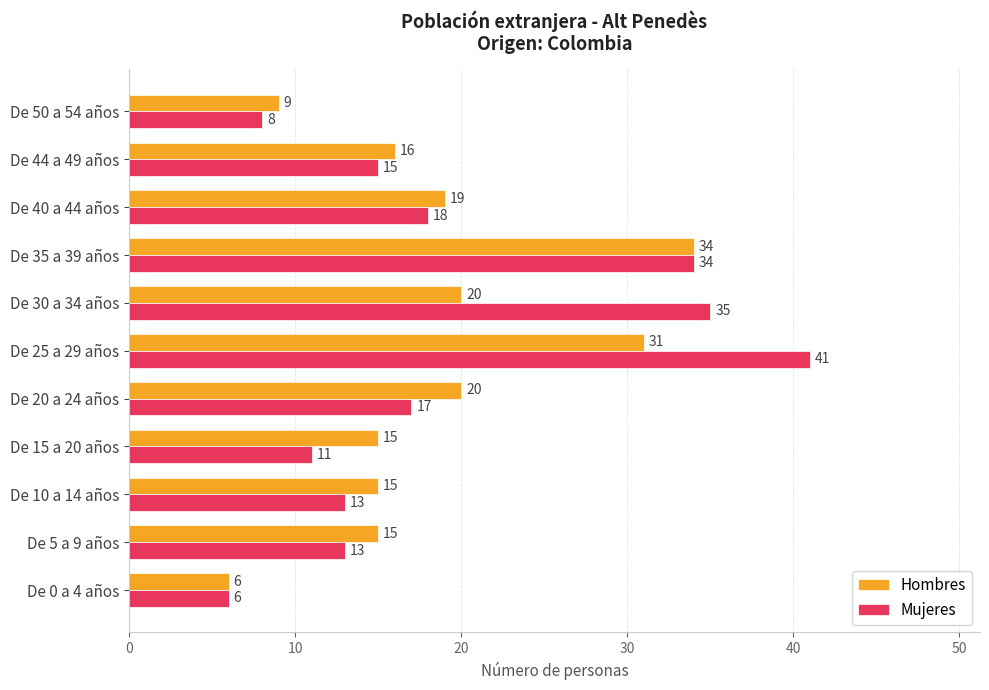

At which label is Mujeres closest to 23?

De 40 a 44 años